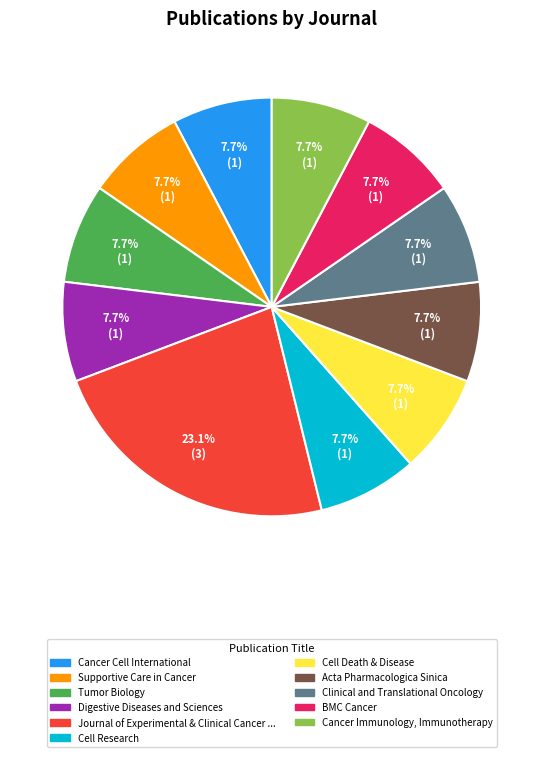

Does any single category account for the majority?

No